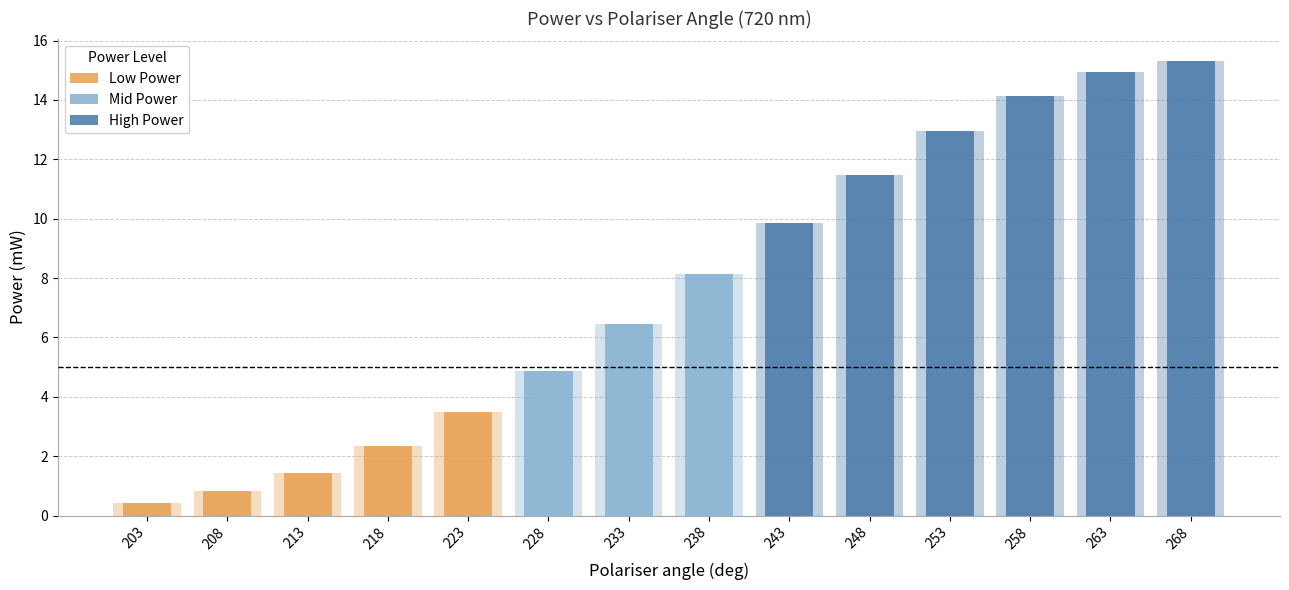

At which label does the data first exceed 8?

238